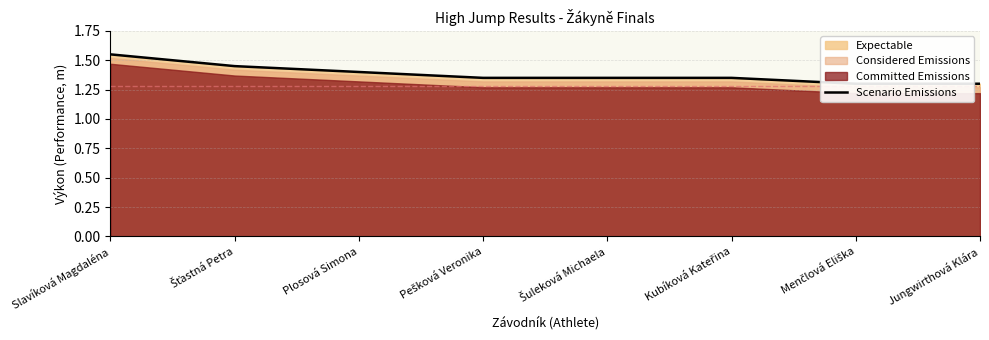

Does the chart have visible grid lines?

Yes